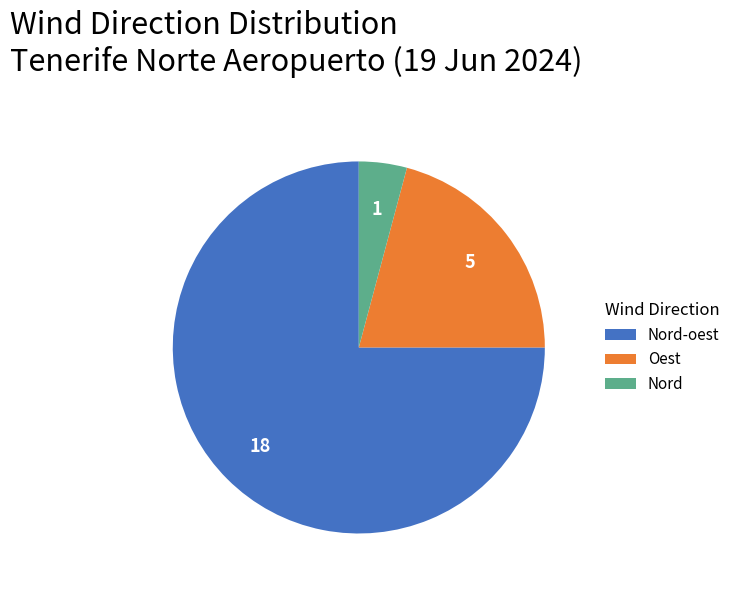

How many segments does this pie chart have?

3